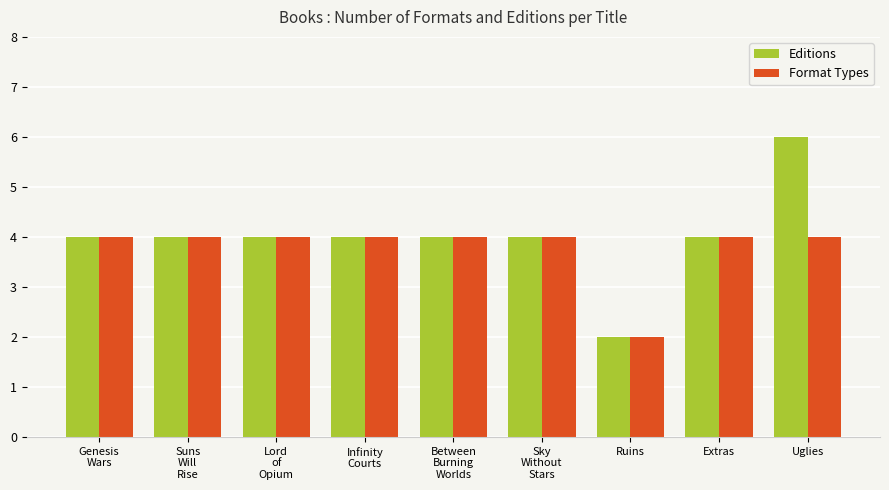

How many bars are there in each group?

2